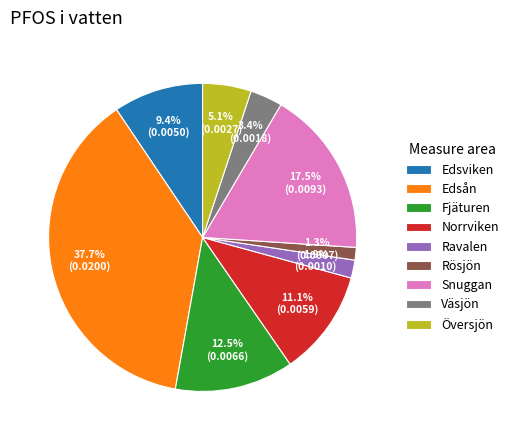

Which slice is the smallest?

Rösjön